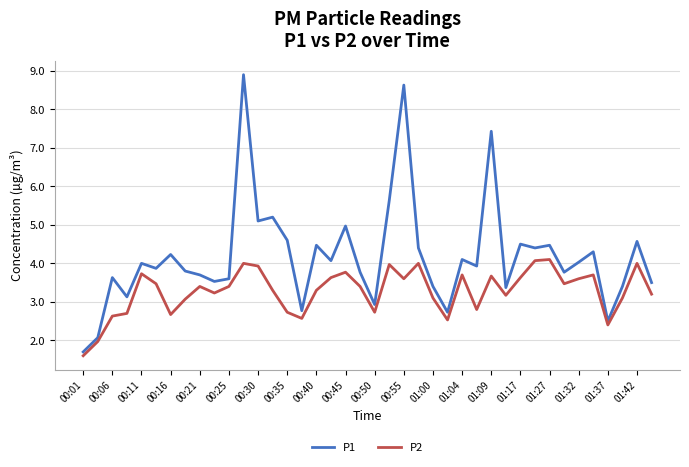

List the series in order of their peak value, highest first.

P1, P2